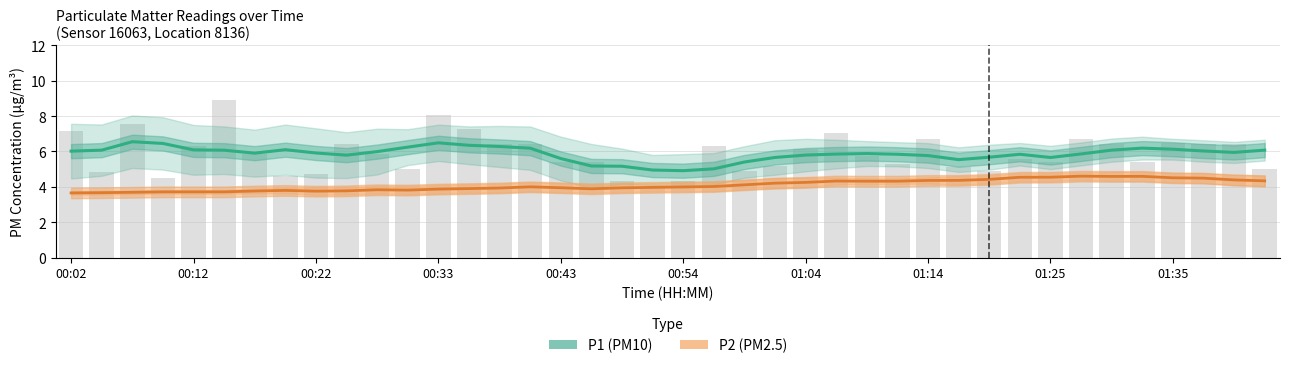

What is the difference between the maximum and minimum values in the P1 (PM10) series?

1.6